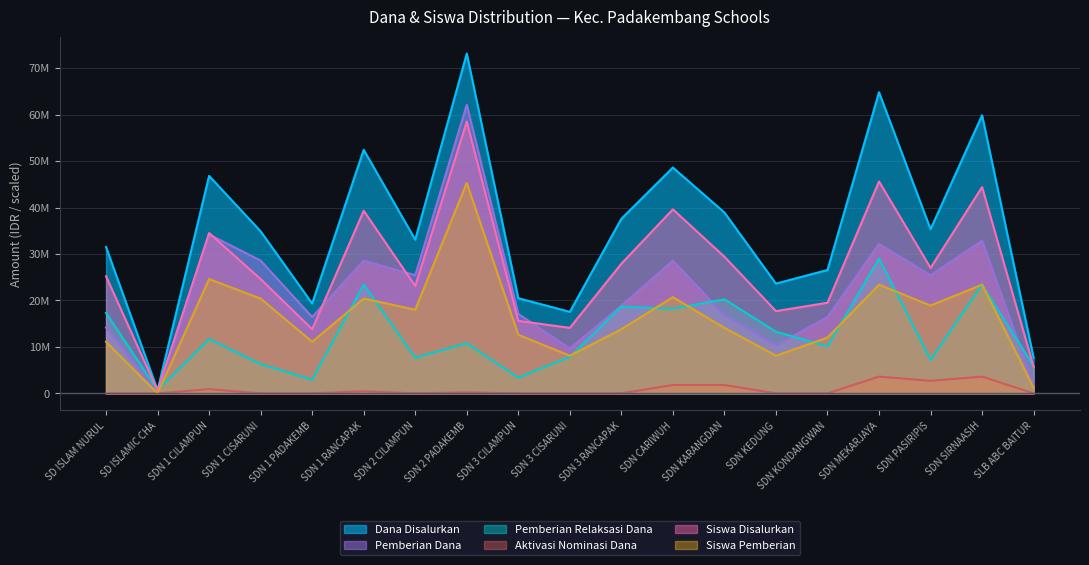

What value does the Dana Disalurkan series have at SDN MEKARJAYA?

64800000